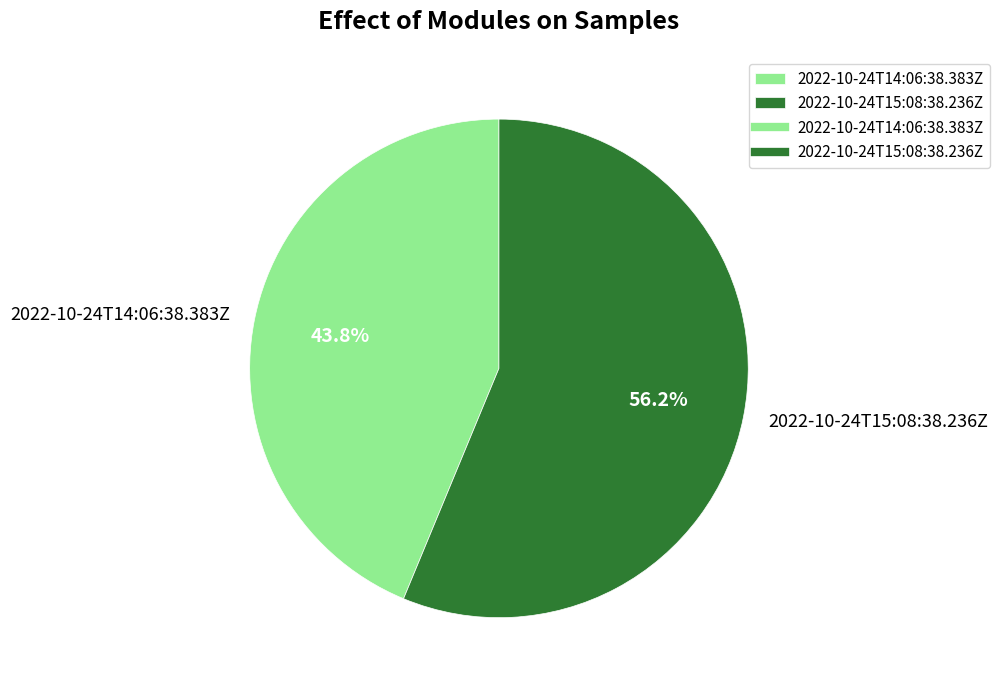

What percentage do 2022-10-24T15:08:38.236Z and 2022-10-24T14:06:38.383Z together represent?

100.0%